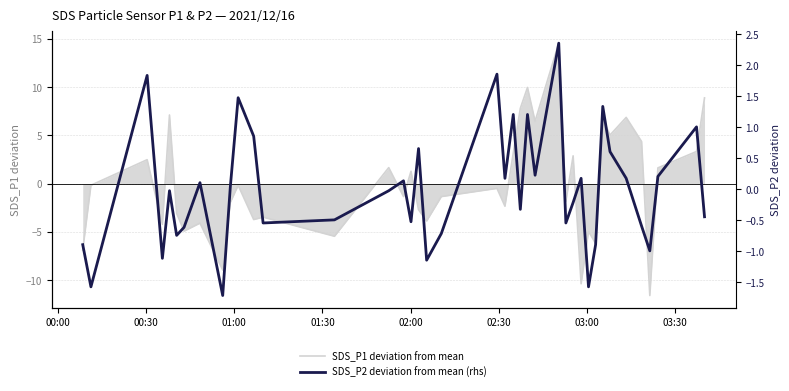

True or false: SDS_P1 deviation from mean and SDS_P2 deviation from mean (rhs) intersect in this chart.

True